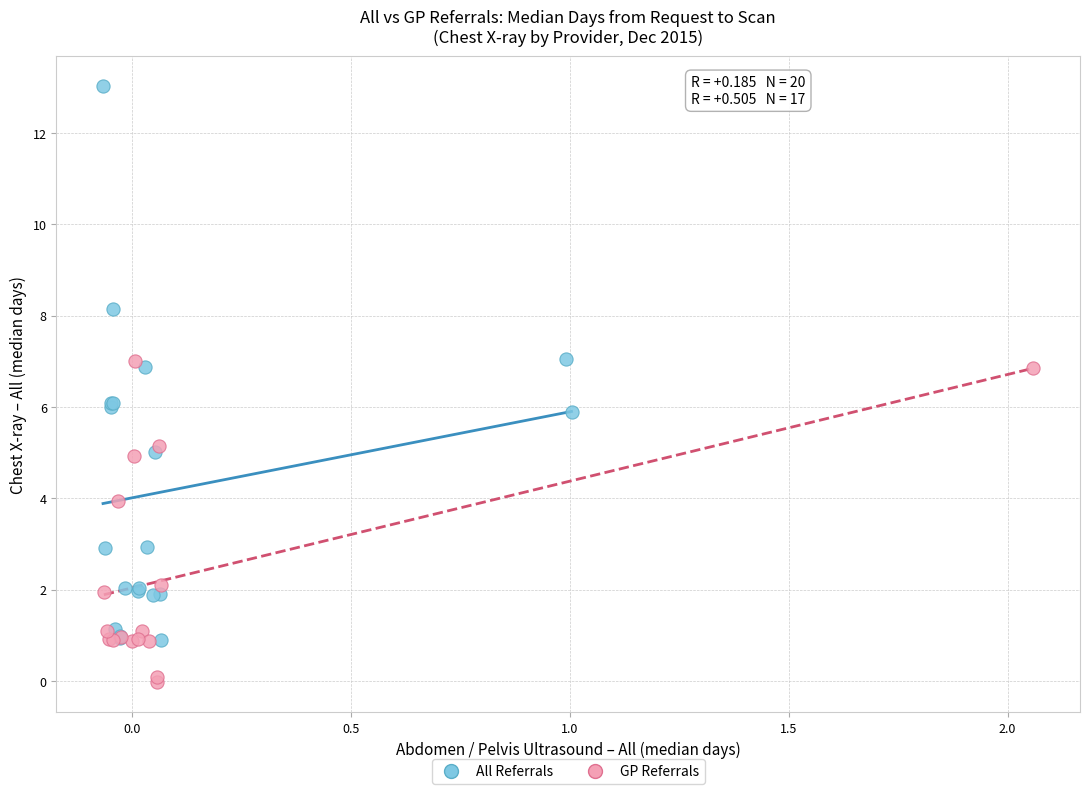

Which series reaches the maximum Y coordinate?

All Referrals